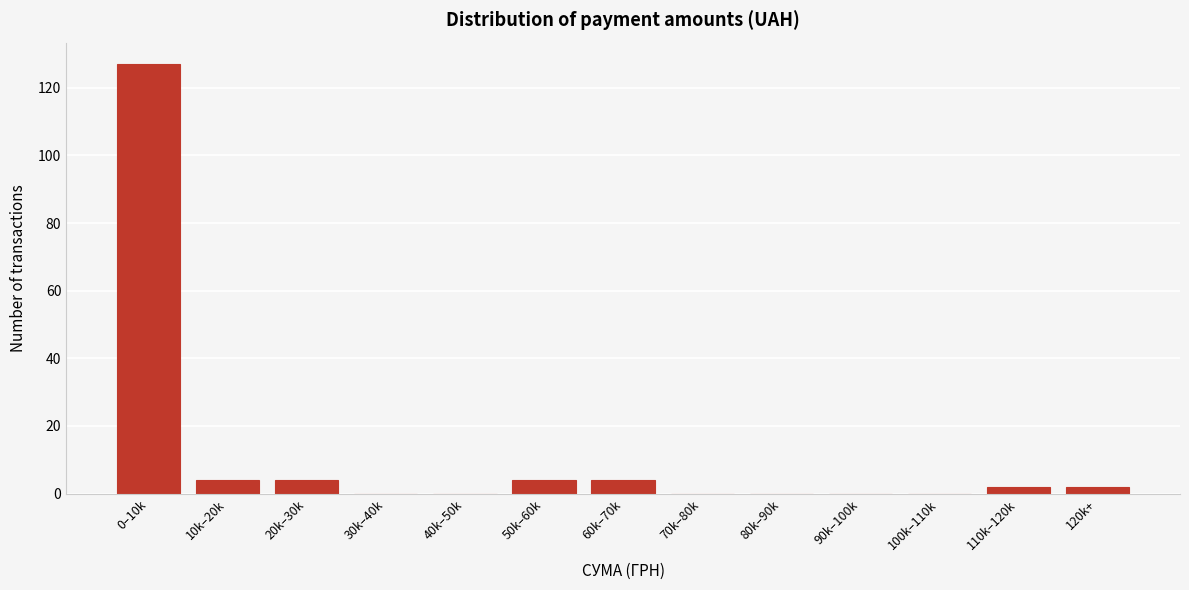

Reading right to left, transcribe all the data shown in this chart.

120k+=2	110k–120k=2	100k–110k=0	90k–100k=0	80k–90k=0	70k–80k=0	60k–70k=4	50k–60k=4	40k–50k=0	30k–40k=0	20k–30k=4	10k–20k=4	0–10k=127